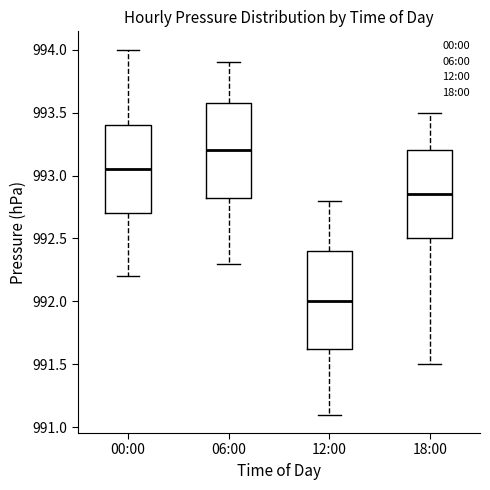

Which box's median line is the lowest?

12:00